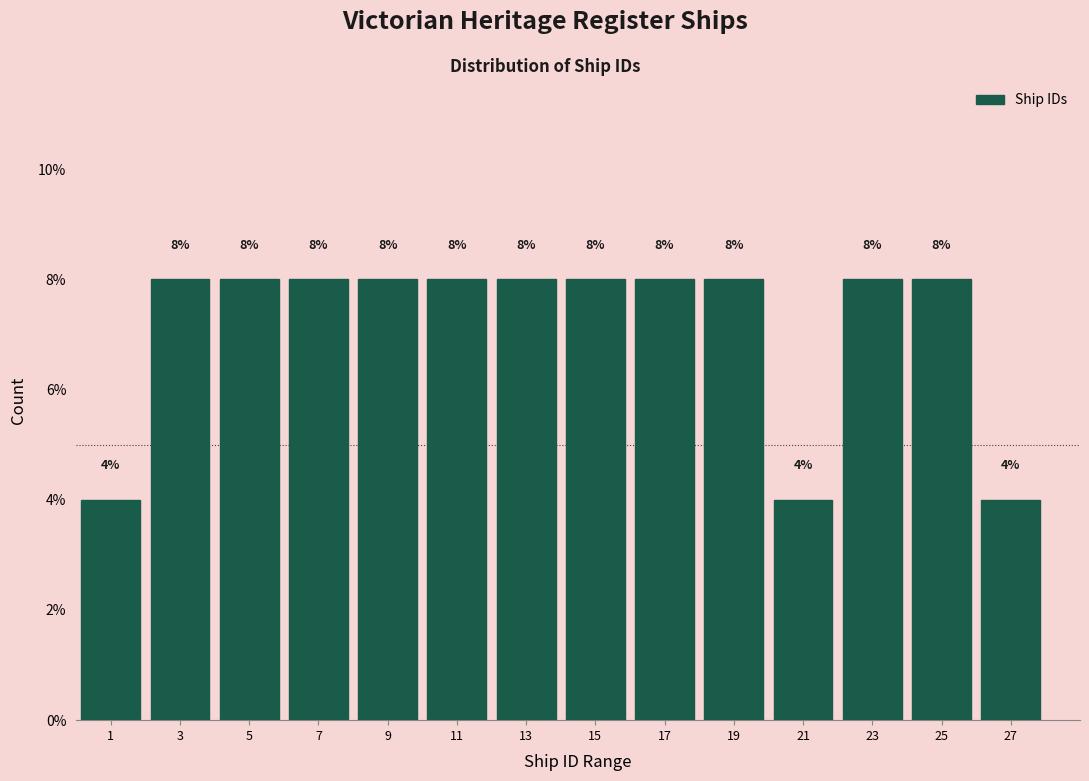

Reading left to right, list every bar in this chart as the range it spans on the x-axis followed by its height.

0 to 2: 4
2 to 4: 8
4 to 6: 8
6 to 8: 8
8 to 10: 8
10 to 12: 8
12 to 14: 8
14 to 16: 8
16 to 18: 8
18 to 20: 8
20 to 22: 4
22 to 24: 8
24 to 26: 8
26 to 28: 4